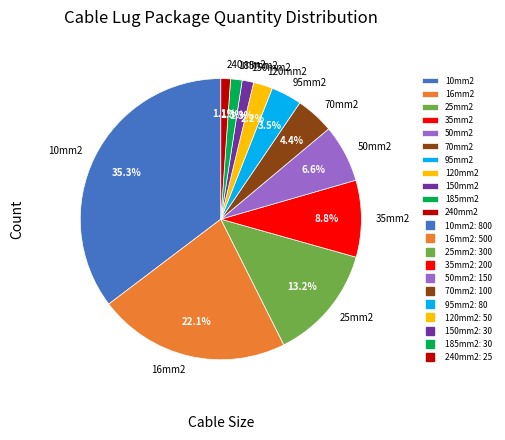

The 95mm2 slice represents 16% of the pie. True or false?

False